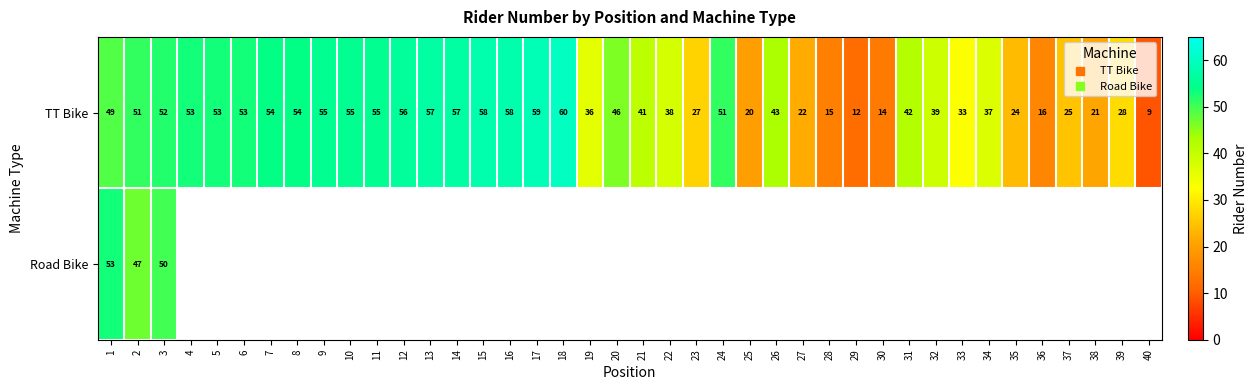

Where is Road Bike nearest to the value 50?

3